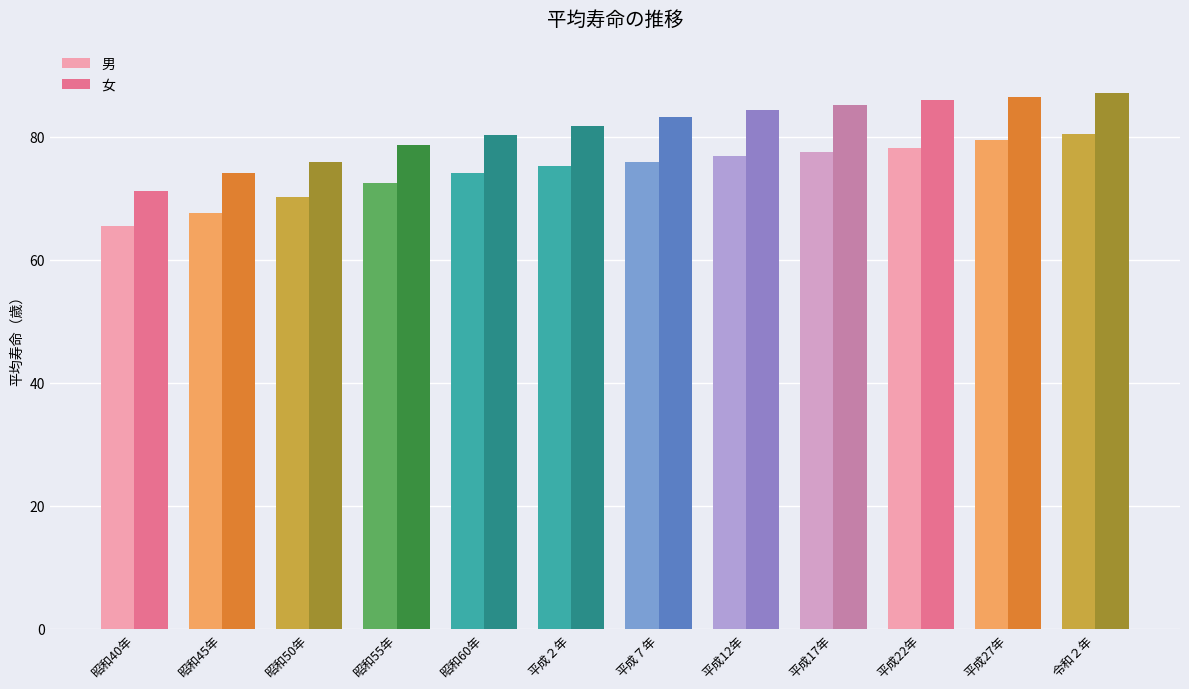

How many bars are there in total?

24